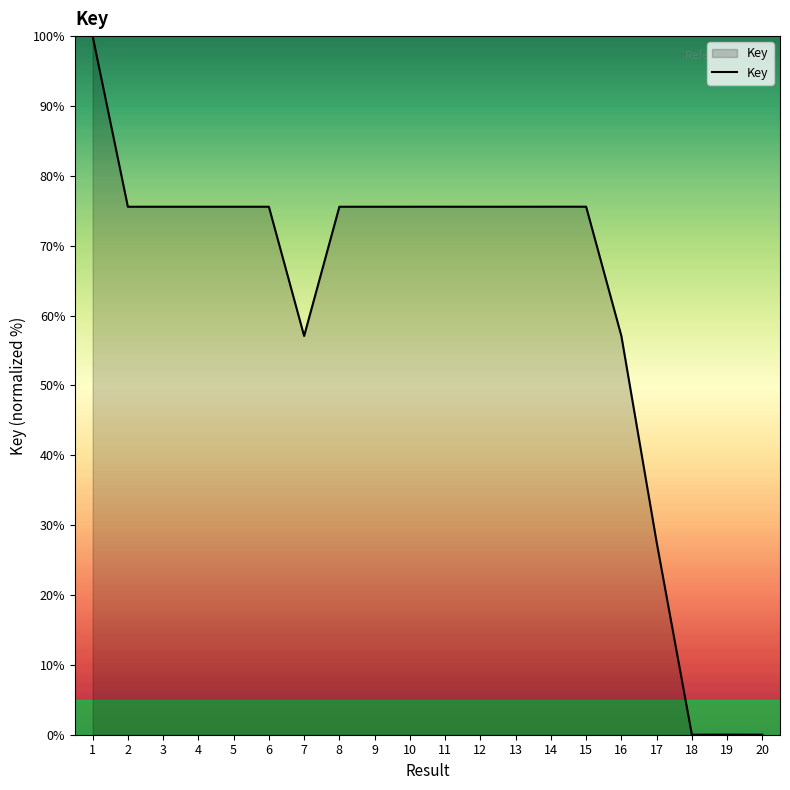

How many lines are shown in the chart?

1